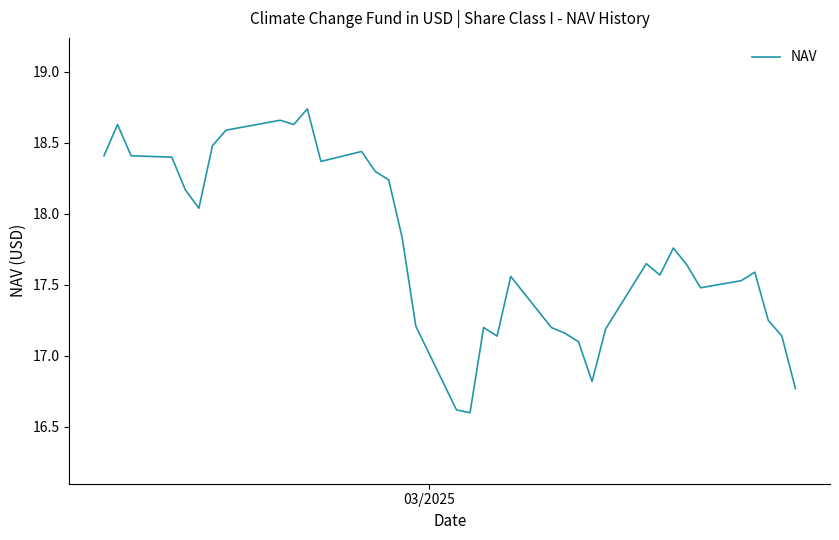

What is the smallest value displayed?

16.6